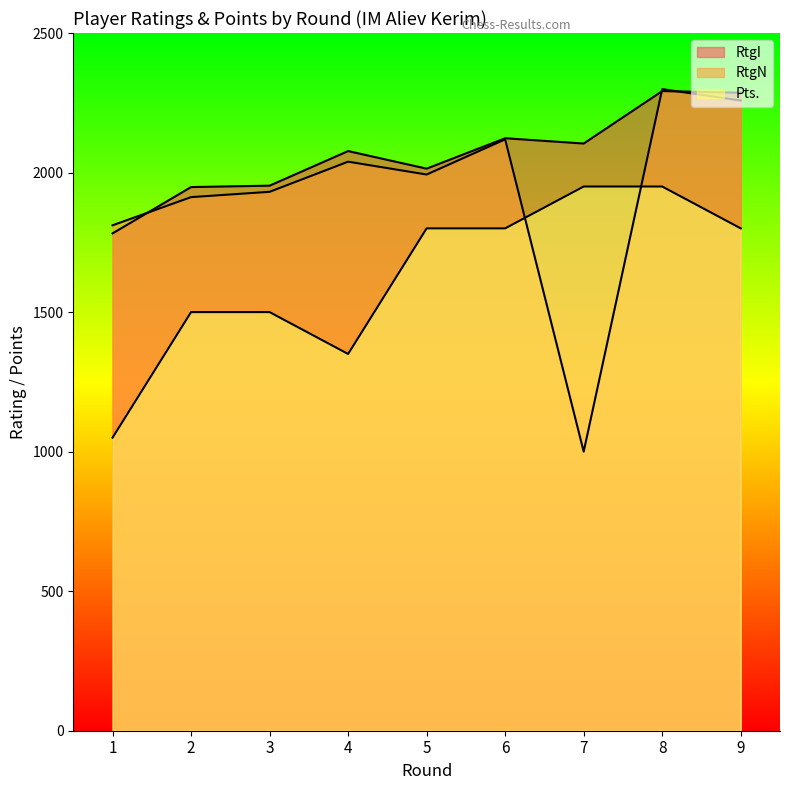

Which has a higher value, 8 or 9?

8